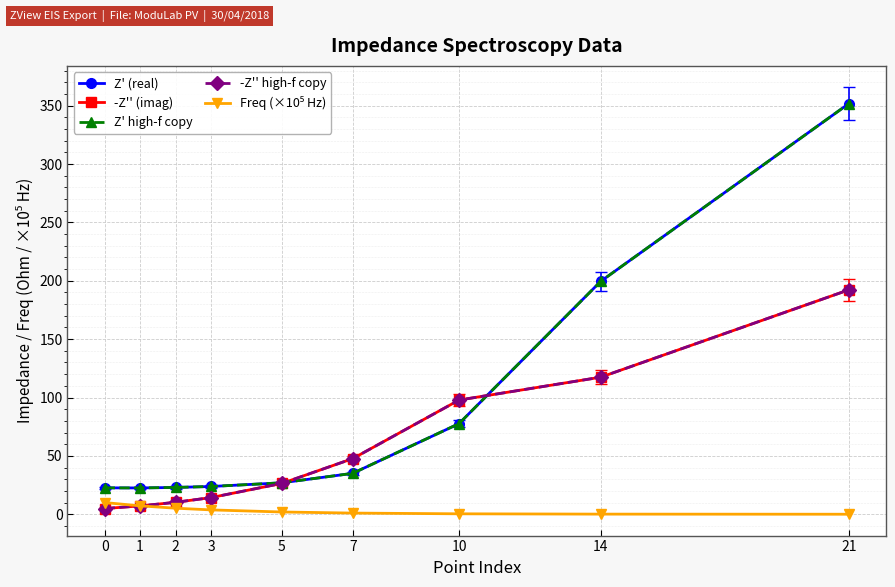

What is the sum of all Z' high-f copy values?

782.7